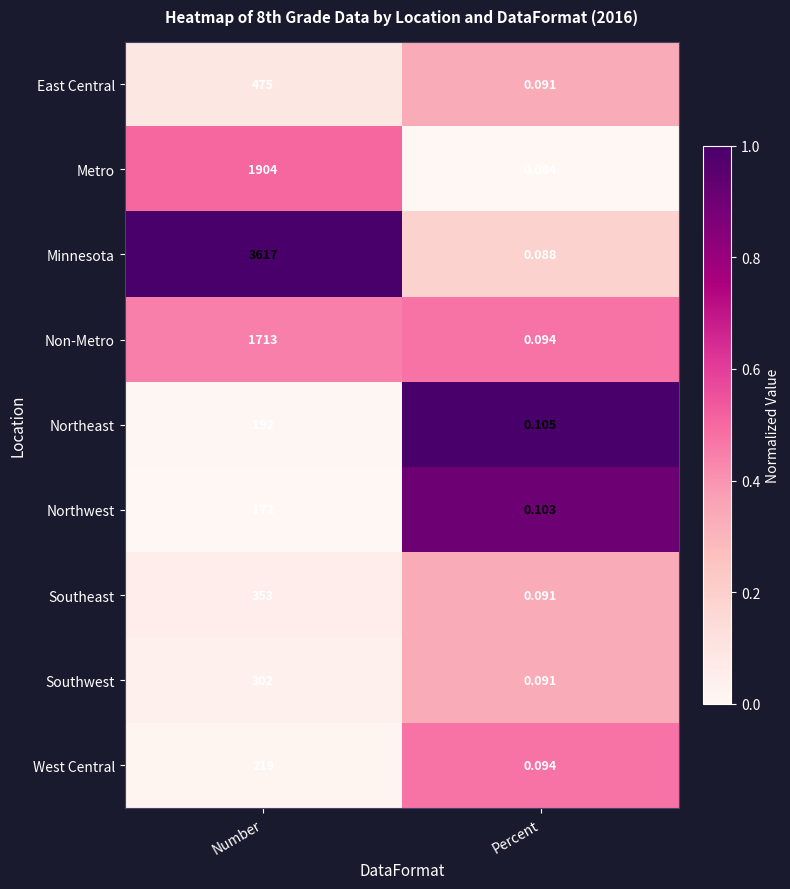

Which label corresponds to the smallest value in the chart?

Percent